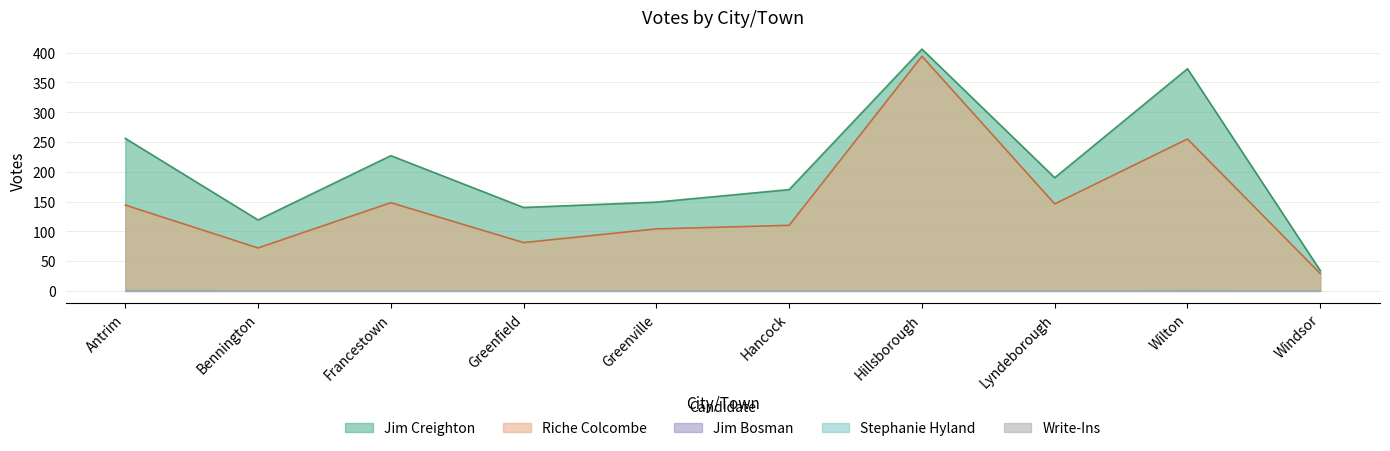

What is the label of the 9th point from the right?

Bennington